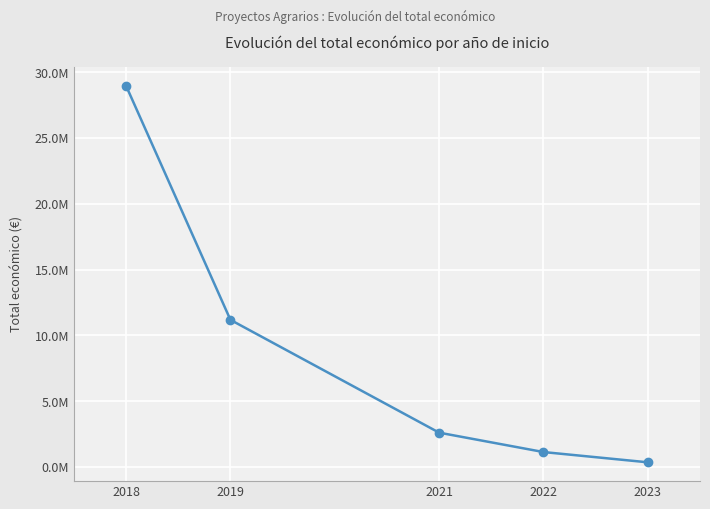

Approximately how many times larger is the value at 2018 compared to 2023?

82.3